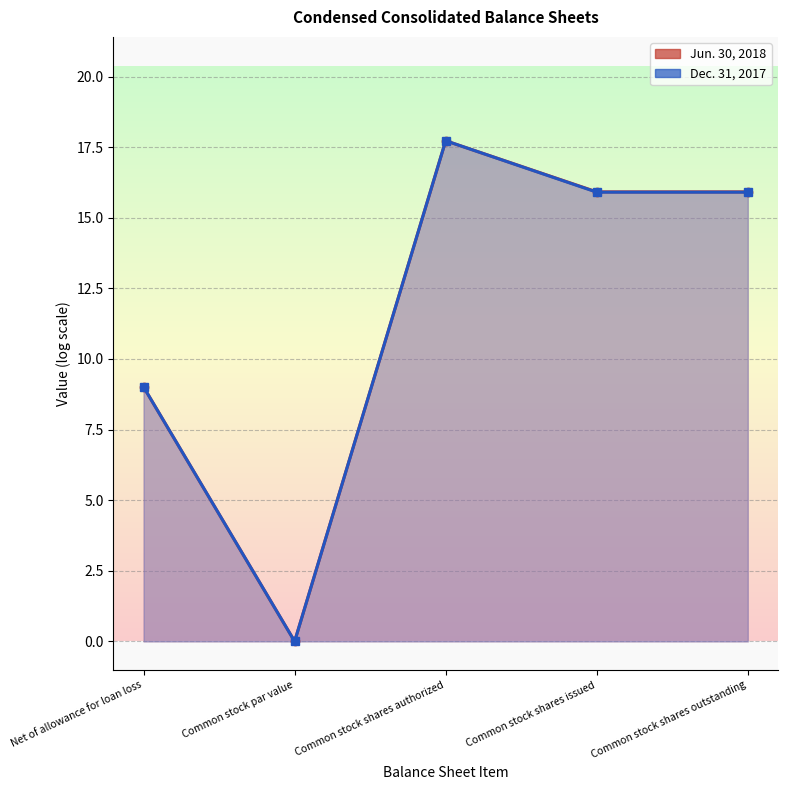

What is the sum of all Jun. 30, 2018 values?

58.6